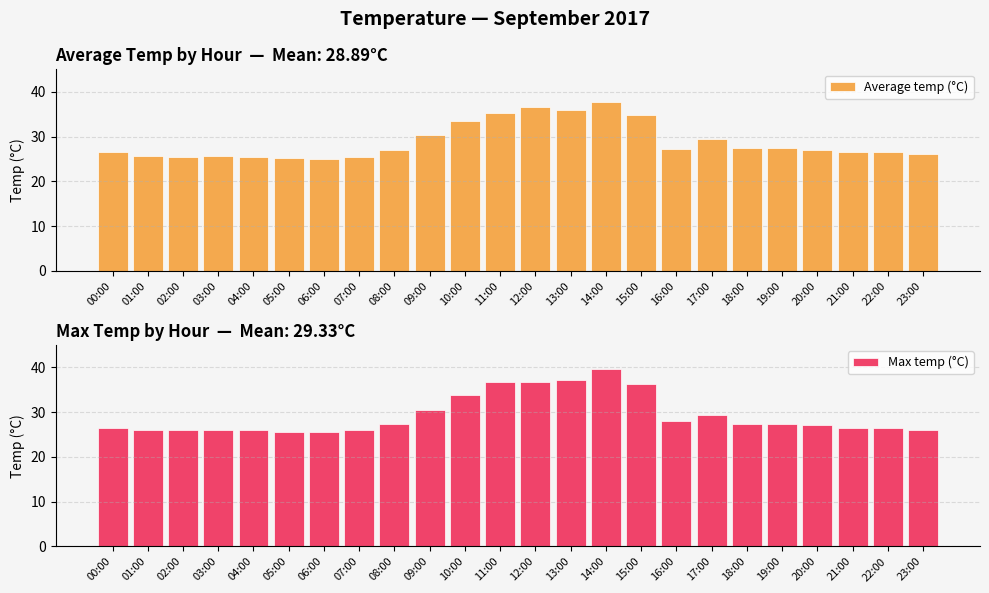

How many data points in Average temp (°C) are less than 27?

12